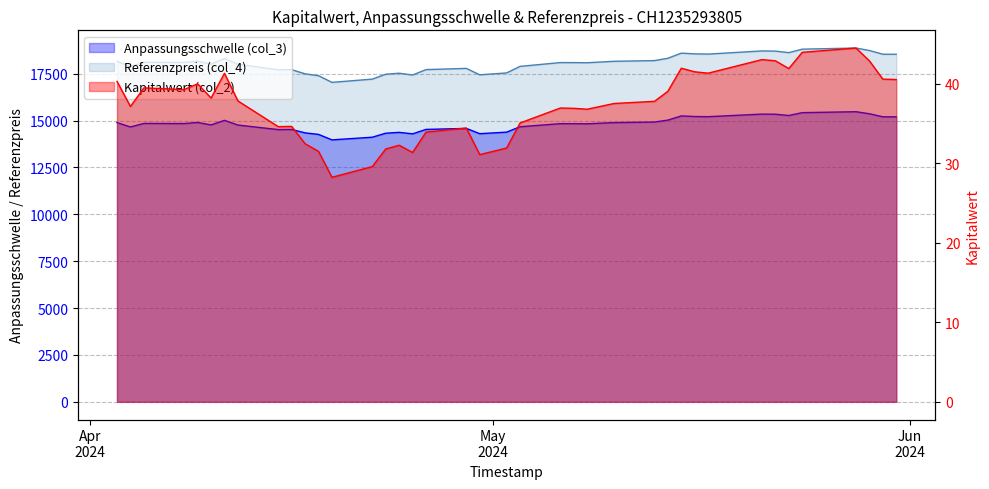

List the series in order of their overall mean, lowest first.

Kapitalwert (col_2), Anpassungsschwelle (col_3), Referenzpreis (col_4)